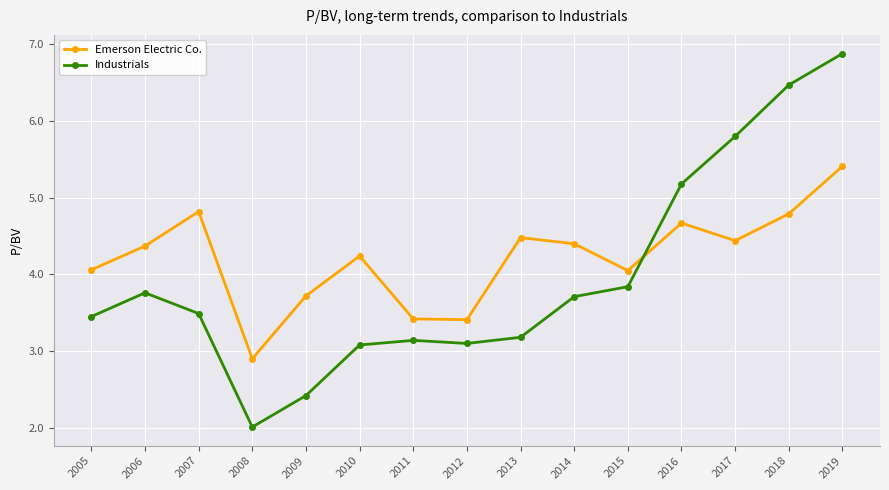

The value of Emerson Electric Co. at 2010 is 7.0. True or false?

False